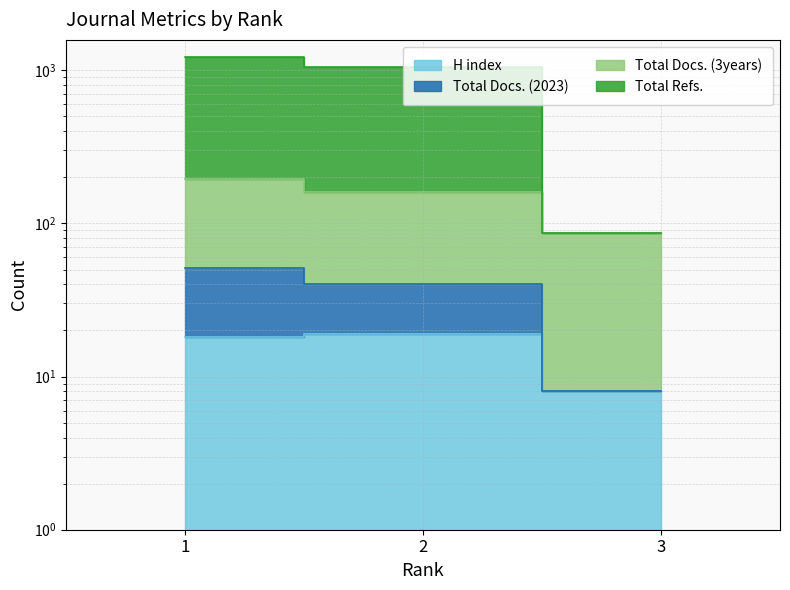

What is the difference between the Total Refs. values at 2 and 1?

171